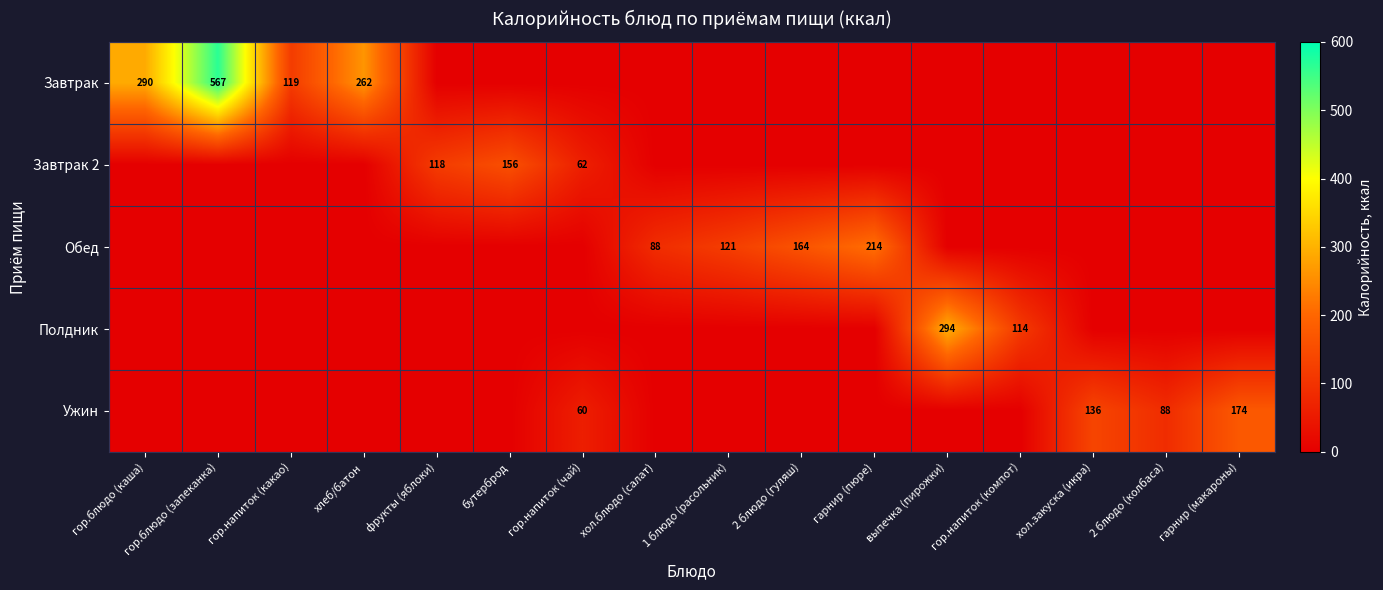

At which category is the sum across all series the highest?

гор.блюдо (запеканка)